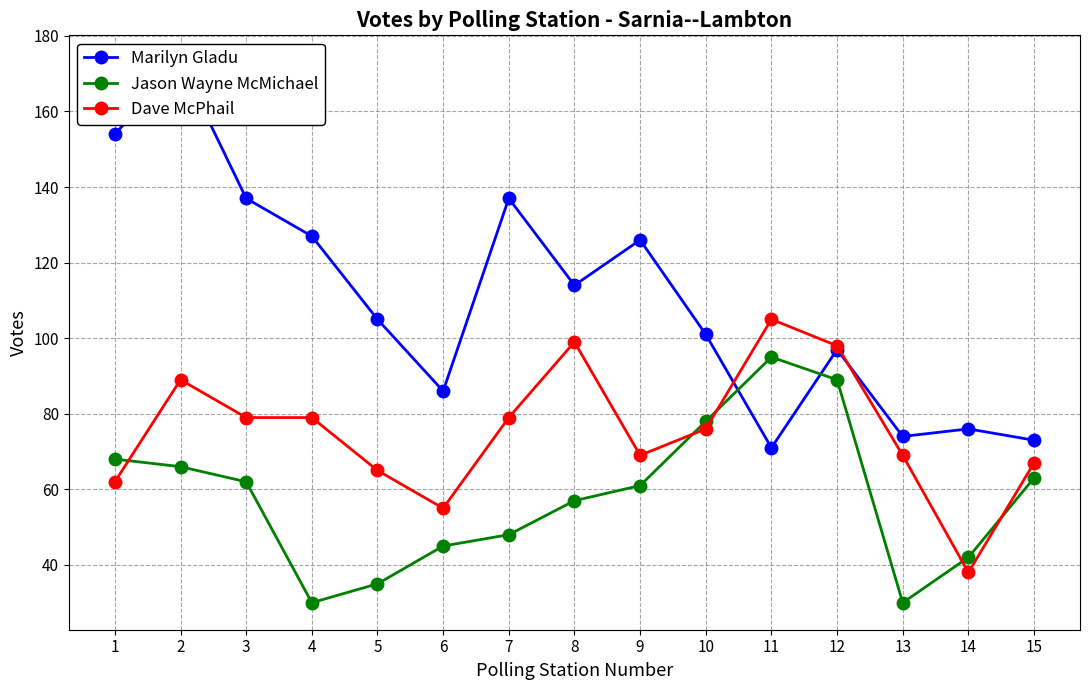

Is the value of Jason Wayne McMichael at 2 greater than the value of Marilyn Gladu at 6?

No